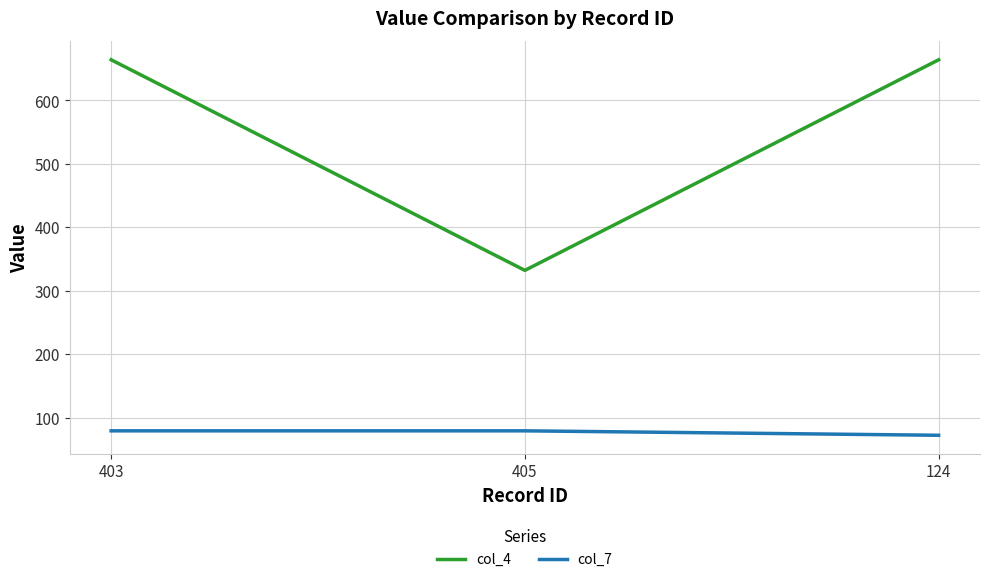

Which series changed the most between 403 and 405?

col_4